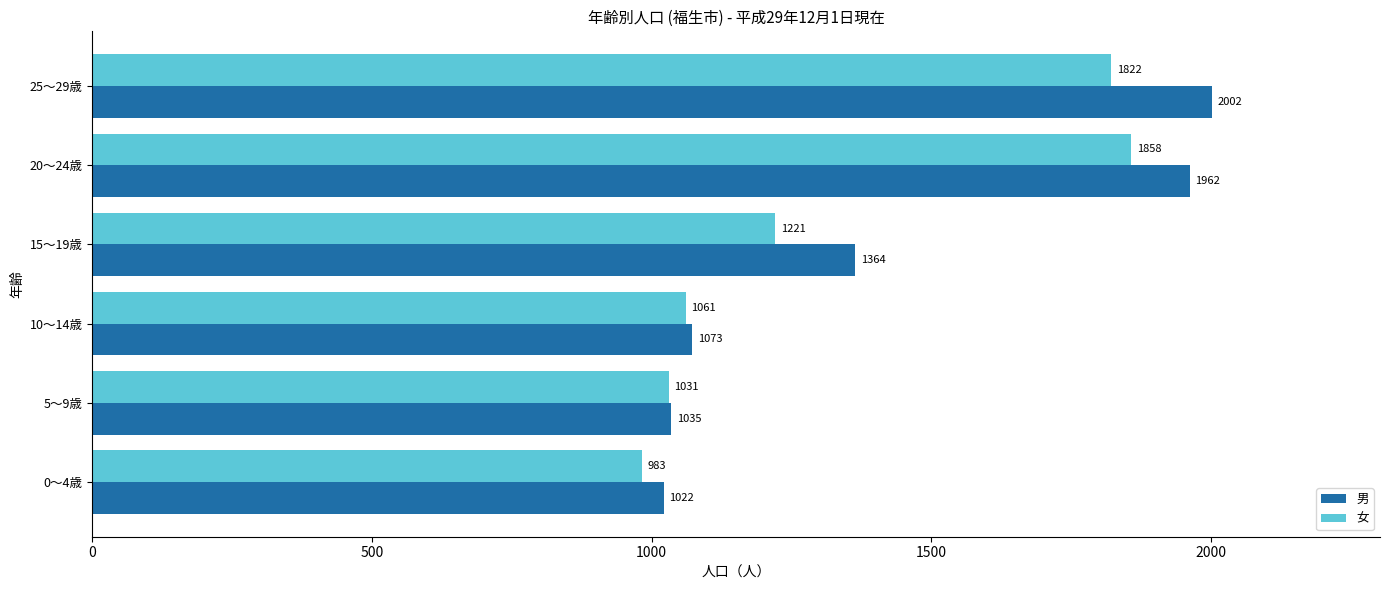

What is the total value across all series at 10～14歳?

2134